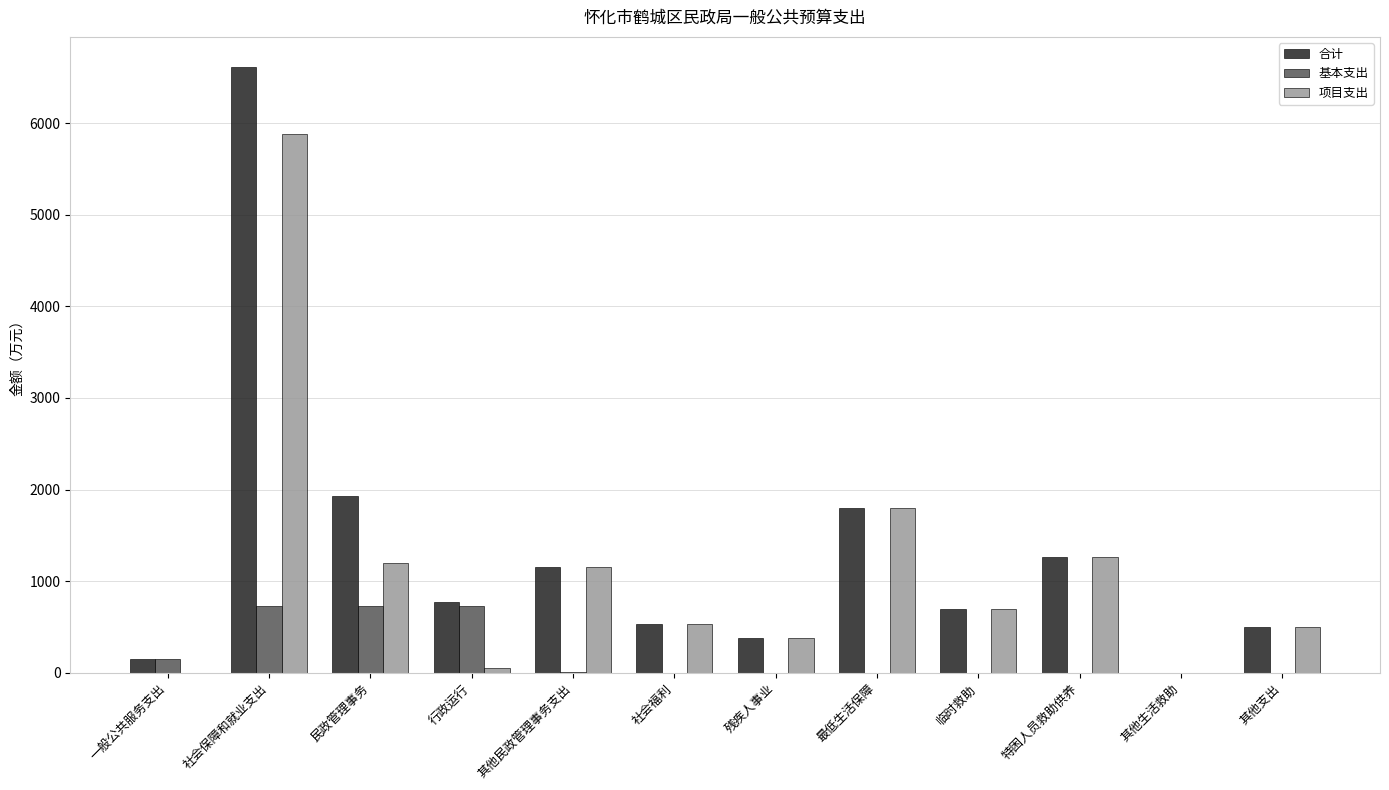

Which category has the highest value in the 合计 series?

社会保障和就业支出